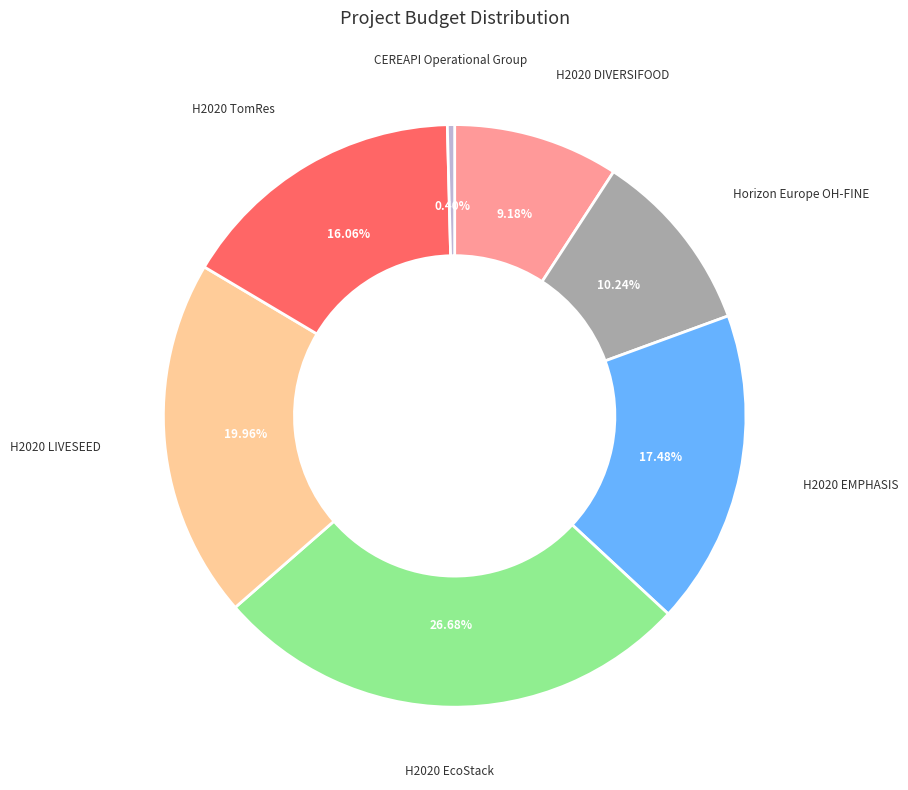

To the nearest percent, what portion does H2020 EMPHASIS represent?

17%